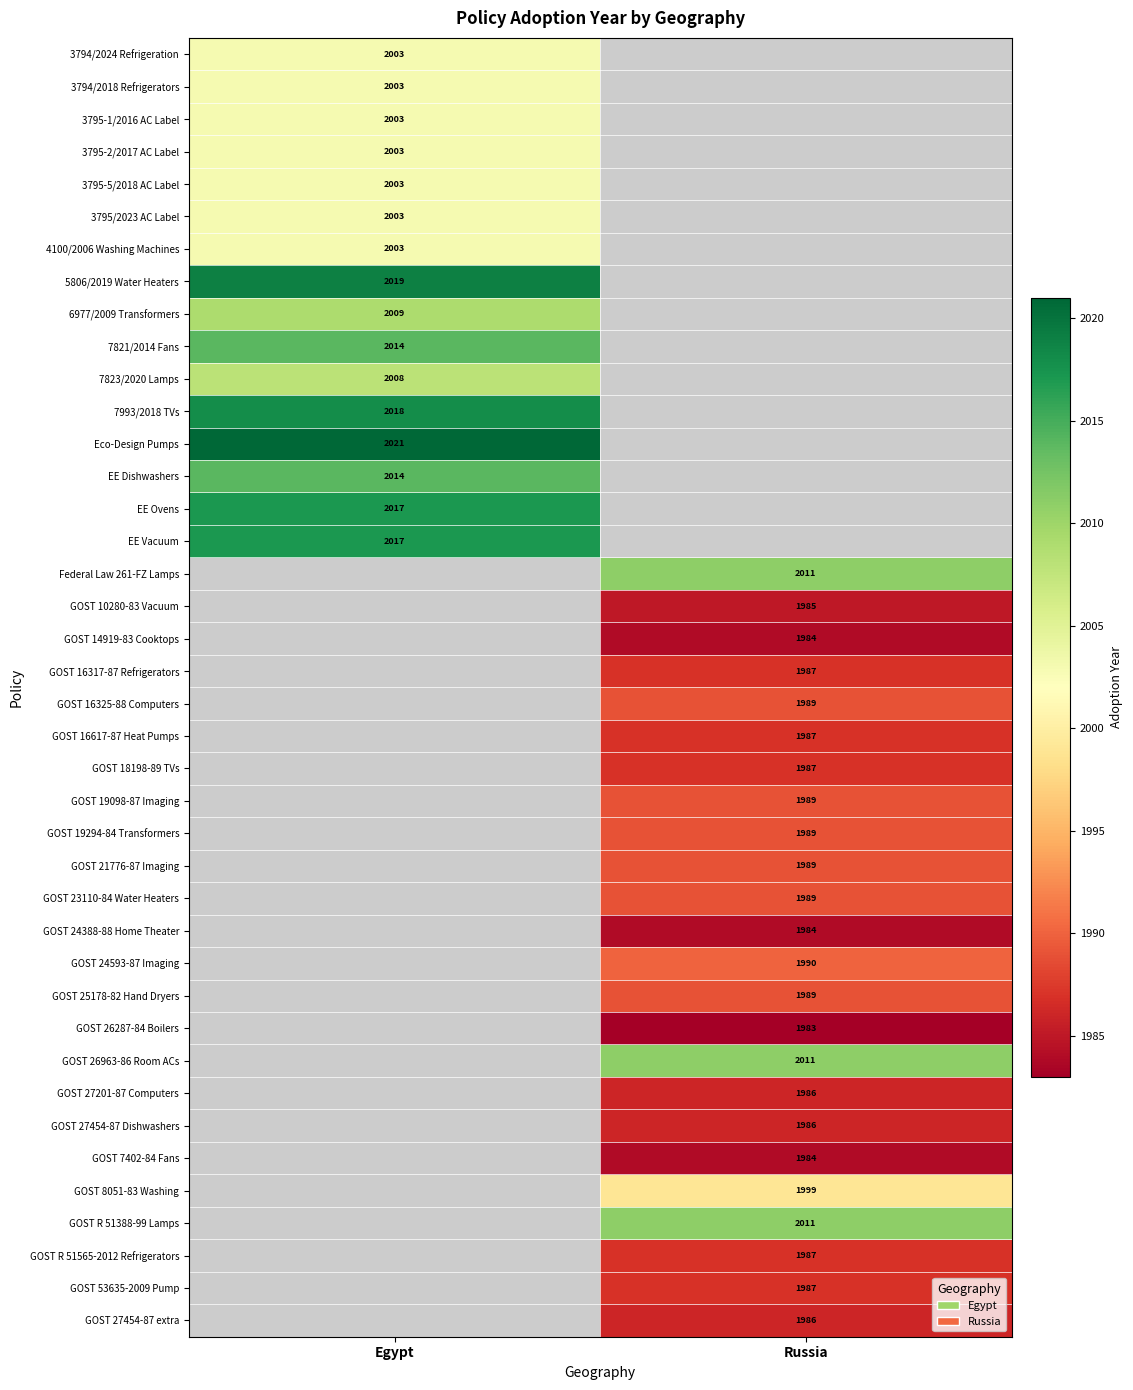

Between Russia and Egypt, which is larger?

Egypt